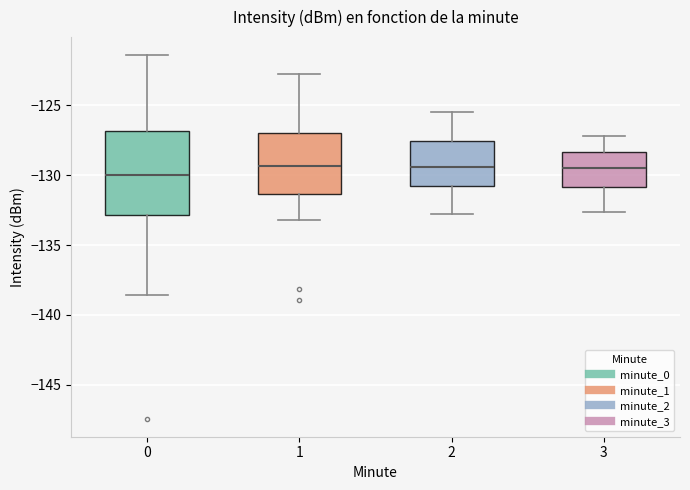

Reading left to right, read every box against the y-axis: the position of its median line, the range the box covers, and the ends of its whiskers. The values are not printed on the chart, so give them approximately, as read against the axis.

0: median -130.0, box -133.0 to -127.0, whiskers -138.5 to -121.5
1: median -129.5, box -131.5 to -127.0, whiskers -133.0 to -122.5
2: median -129.5, box -130.5 to -127.5, whiskers -133.0 to -125.5
3: median -129.5, box -131.0 to -128.5, whiskers -132.5 to -127.0